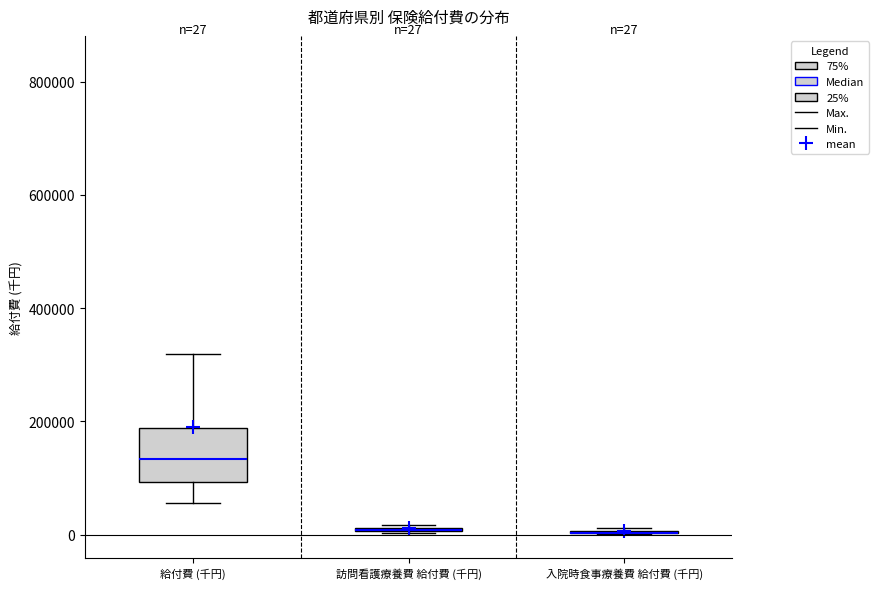

Comparing the boxes themselves (not the whiskers), which one is the tallest?

給付費 (千円)